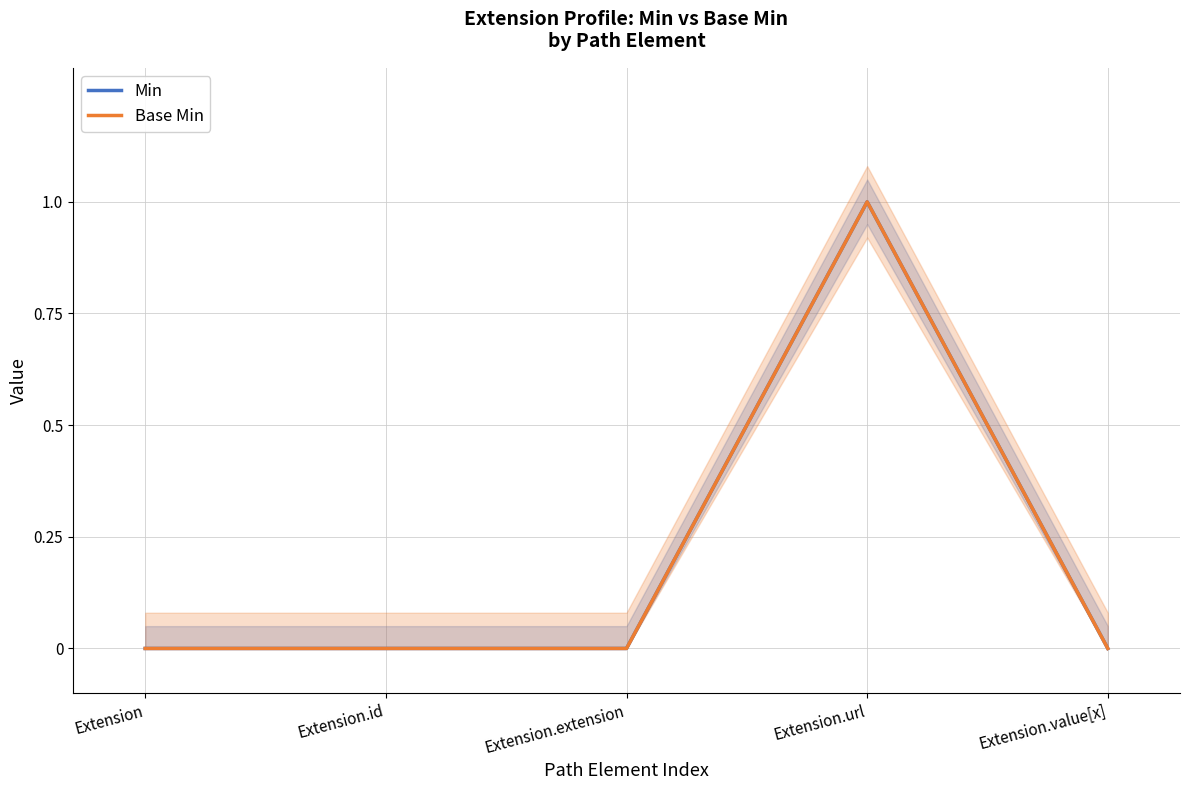

What are all the series names shown in the legend?

Min, Base Min